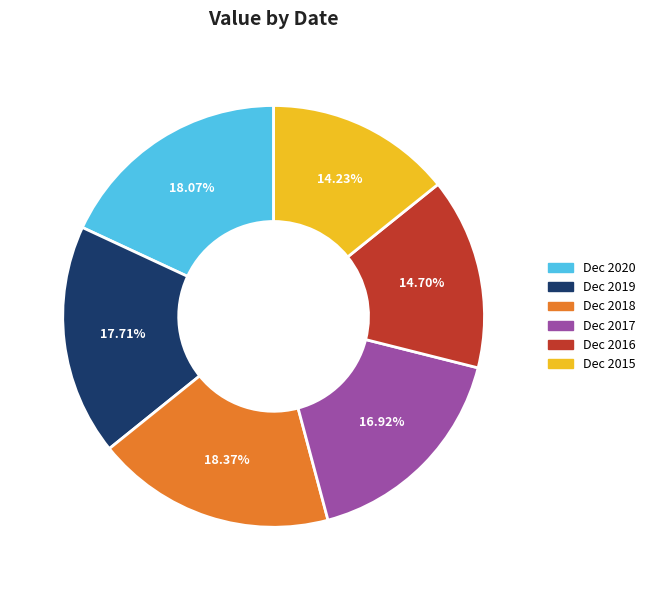

Approximately how many times larger is the value at Dec 2019 compared to Dec 2016?

1.2